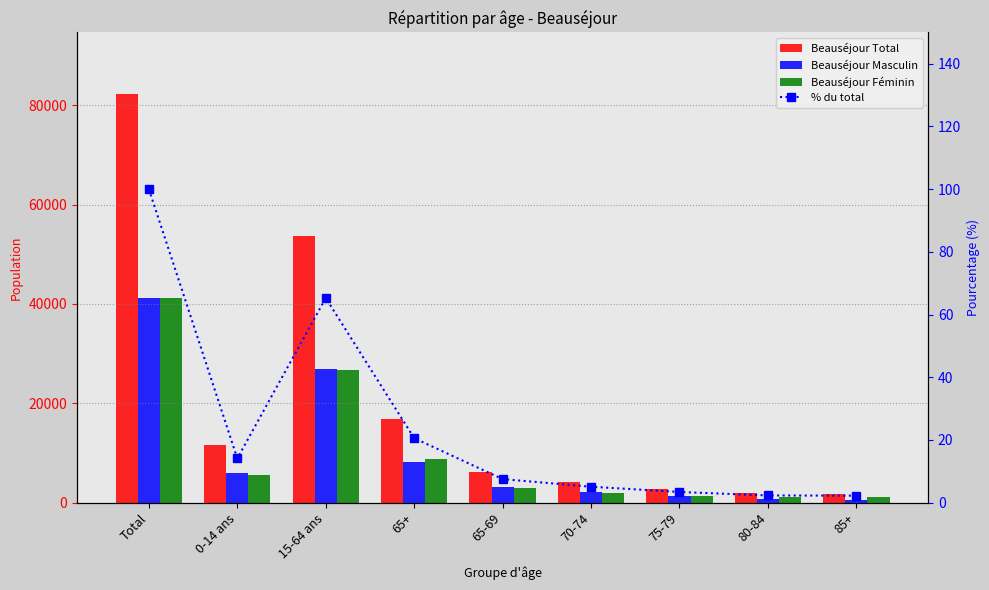

How many data points in Beauséjour Masculin are less than 3150?

4